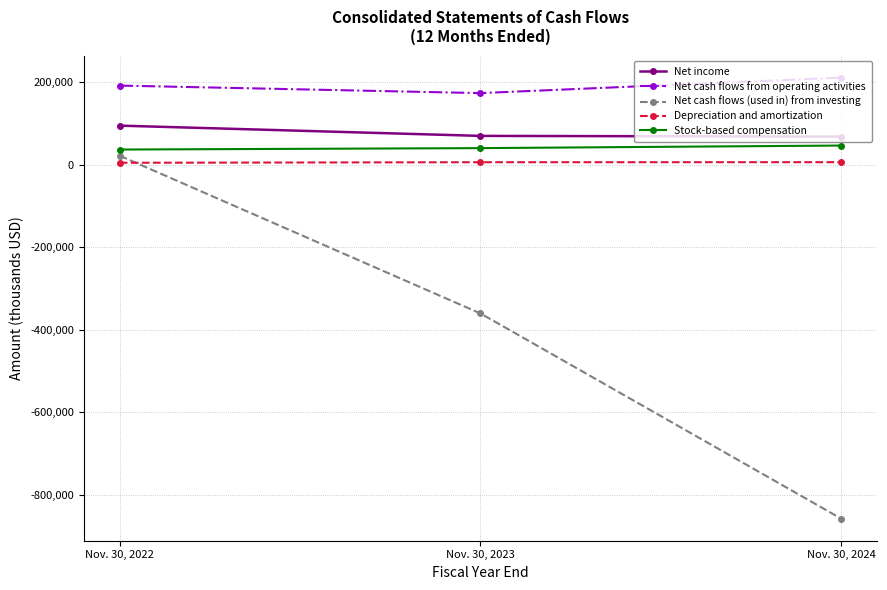

Does the chart display data point markers on the line(s)?

Yes